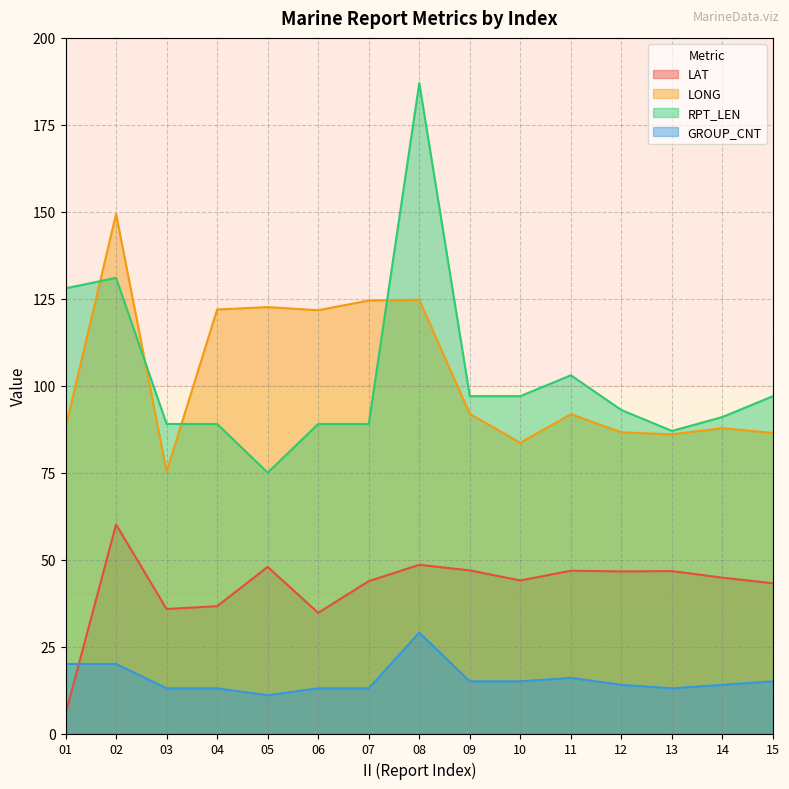

What is the difference between the LAT values at 01 and 04?

31.0